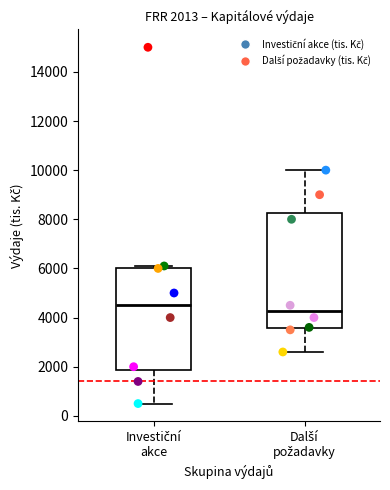

Which box has the highest median line?

Investiční akce